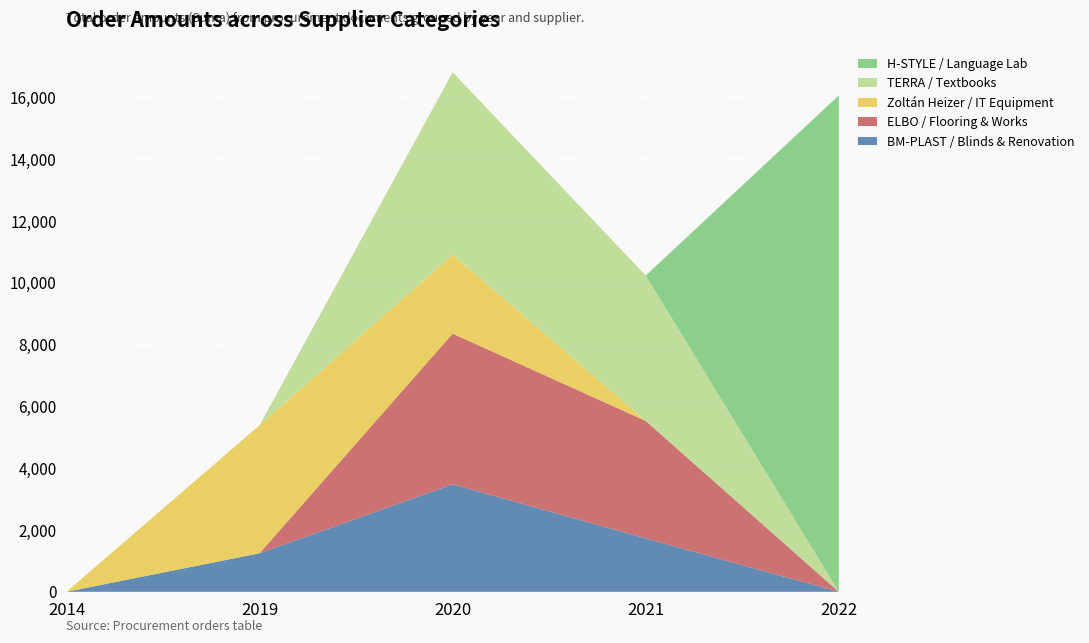

Reading left to right, transcribe all the data shown in this chart.

BM-PLAST / Blinds & Renovation: 2014=0.0	2019=1248.0	2020=3480.0	2021=1728.0	2022=0.0
ELBO / Flooring & Works: 2014=0.0	2019=0.0	2020=4874.0	2021=3800.7	2022=0.0
Zoltán Heizer / IT Equipment: 2014=0.0	2019=4140.0	2020=2556.0	2021=0.0	2022=0.0
TERRA / Textbooks: 2014=0.0	2019=0.0	2020=5898.7	2021=4704.0	2022=0.0
H-STYLE / Language Lab: 2014=0.0	2019=0.0	2020=0.0	2021=0.0	2022=16059.6